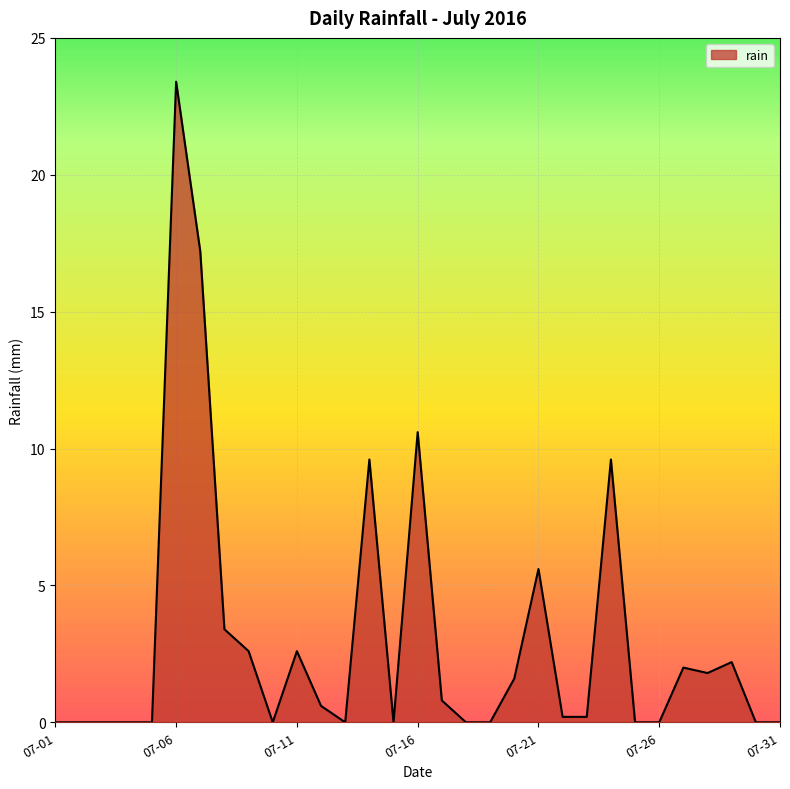

What is the greatest value displayed?

23.4